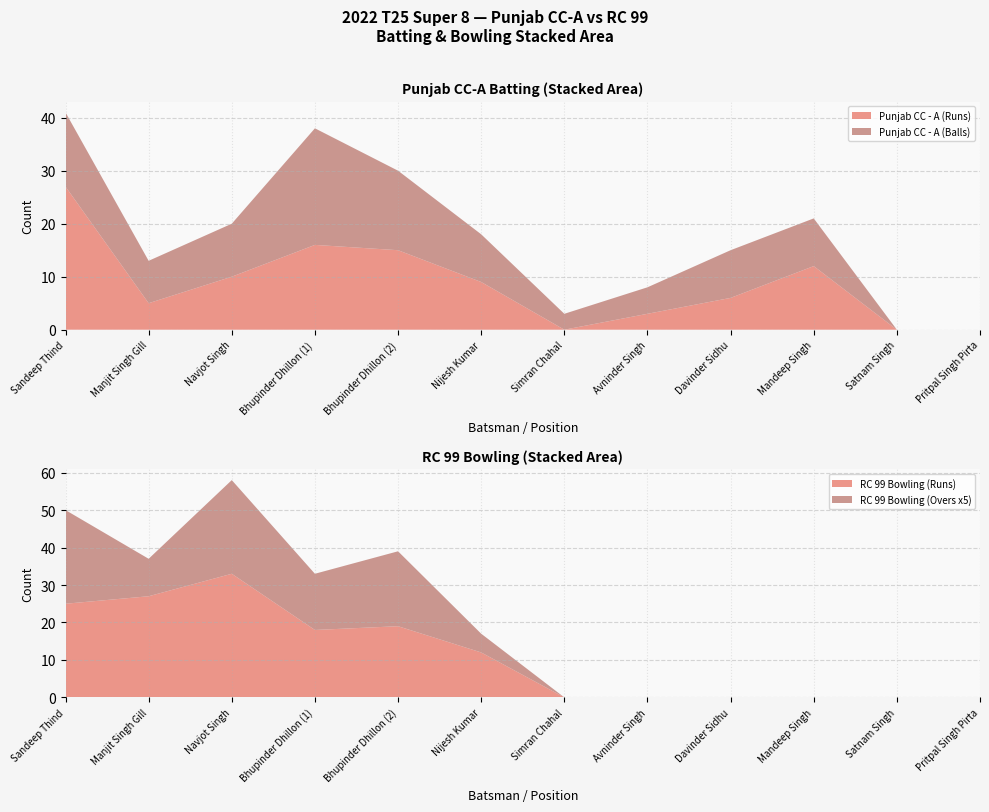

After their last crossing, which series has the higher values: RC 99 Bowling (Runs) or Punjab CC - A (Balls)?

Punjab CC - A (Balls)